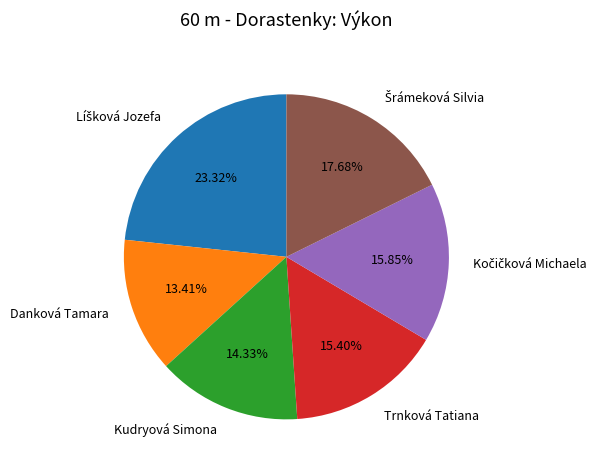

Which slice is the smallest?

Danková Tamara